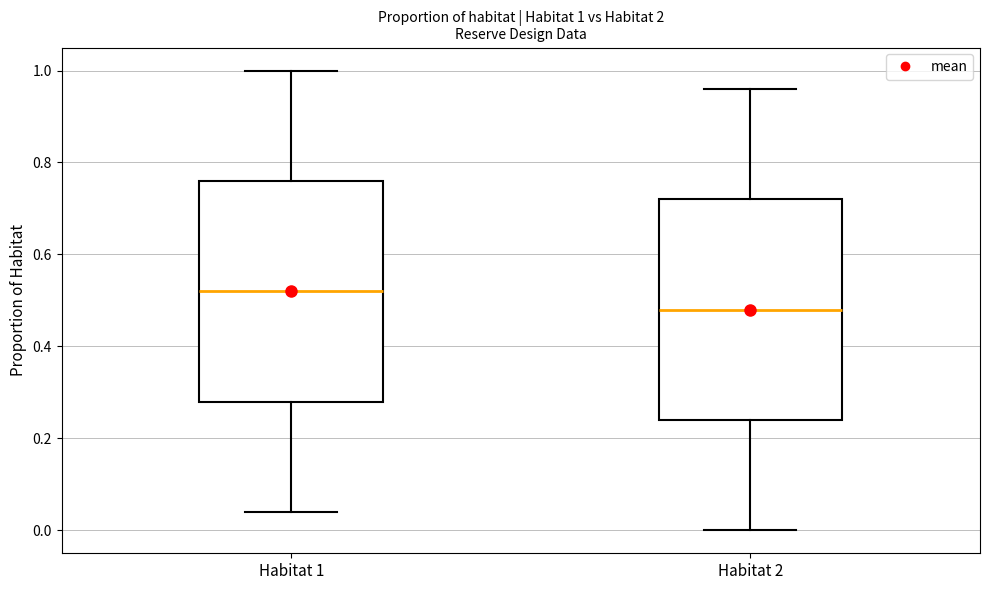

Which box has the lowest median line?

Habitat 2